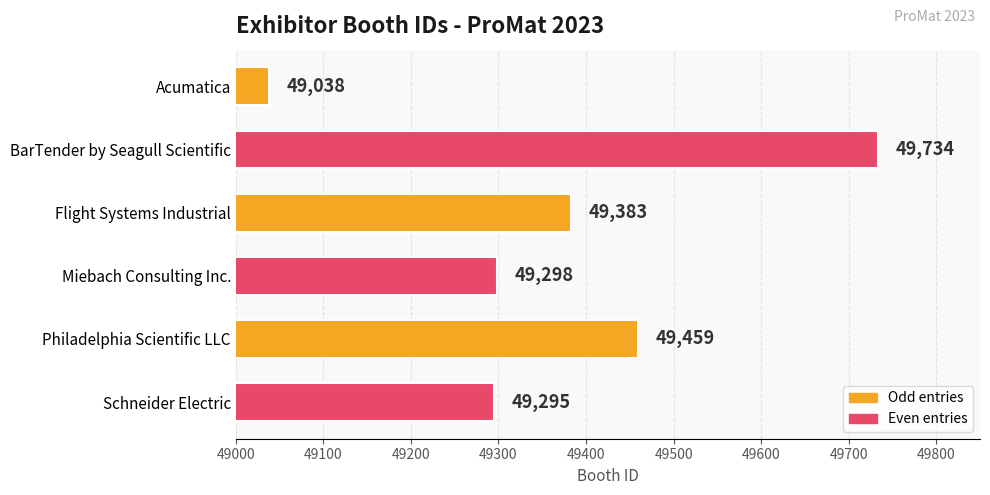

At which category does the chart reach its peak across all series?

BarTender by Seagull Scientific